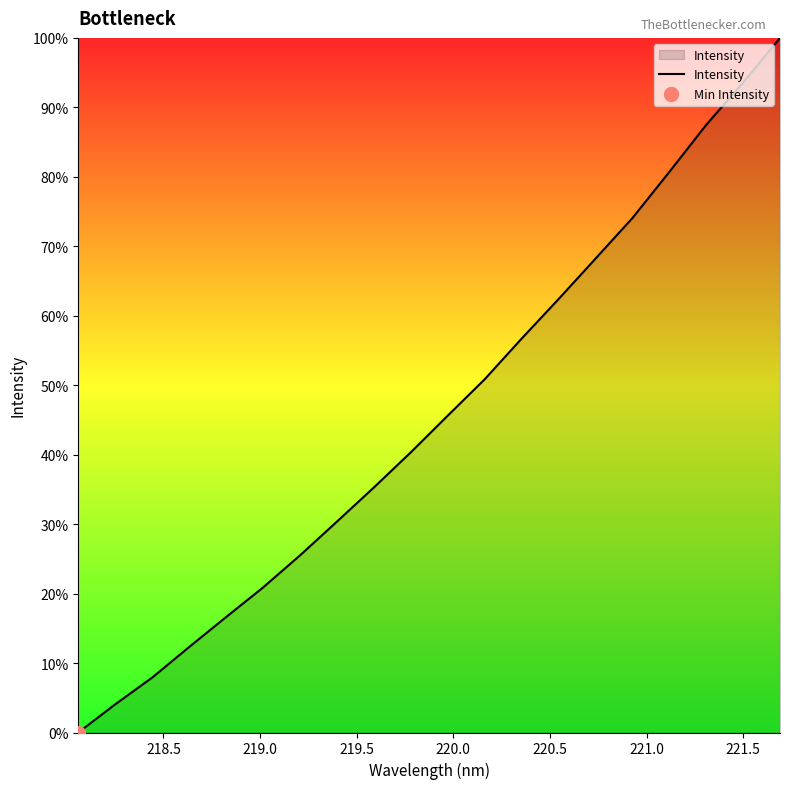

What is the difference between the maximum and minimum values?

100.0